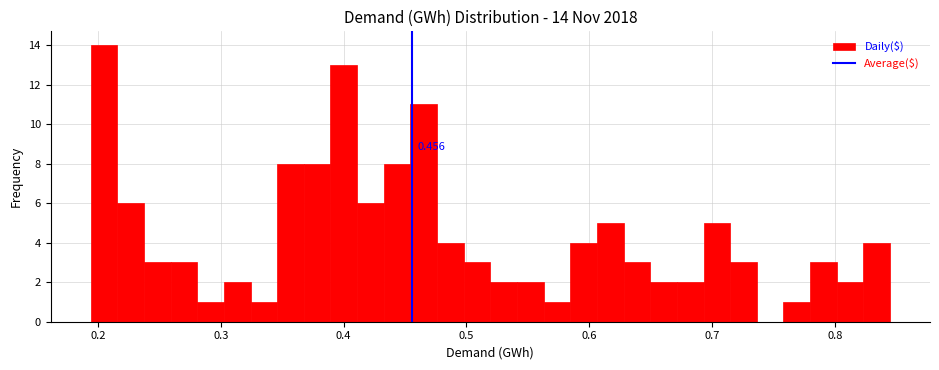

Around what value on the x-axis is the tallest bar? Give the approximate position of its centre, as read against the axis.

0.20